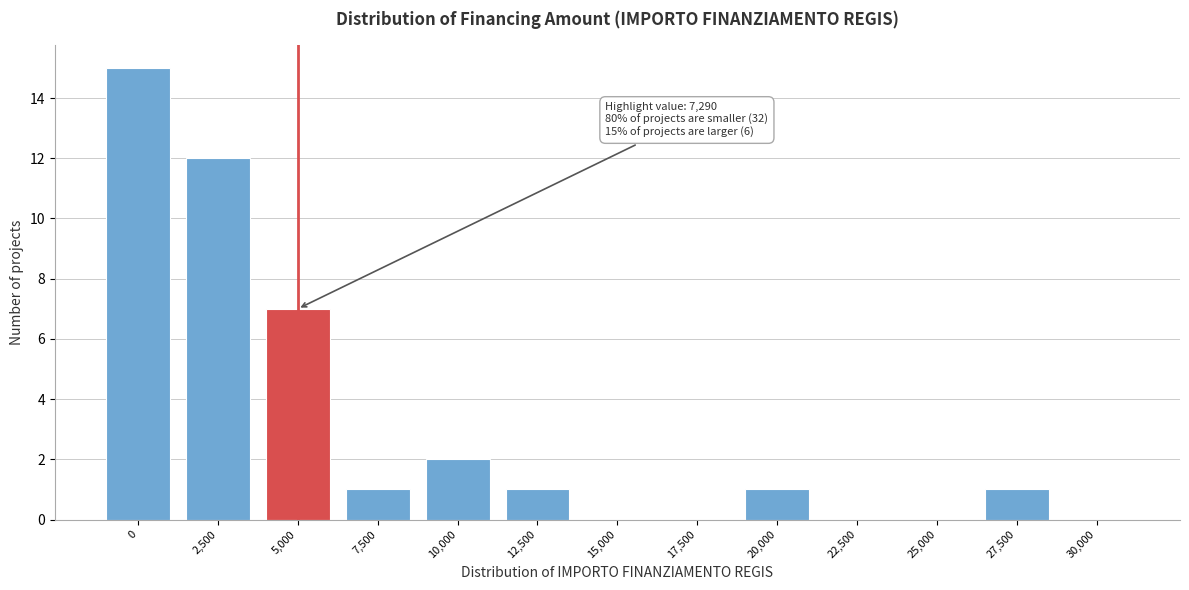

Reading right to left, list all the values displayed in this chart.

30,000=0	27,500=1	25,000=0	22,500=0	20,000=1	17,500=0	15,000=0	12,500=1	10,000=2	7,500=1	5,000=7	2,500=12	0=15